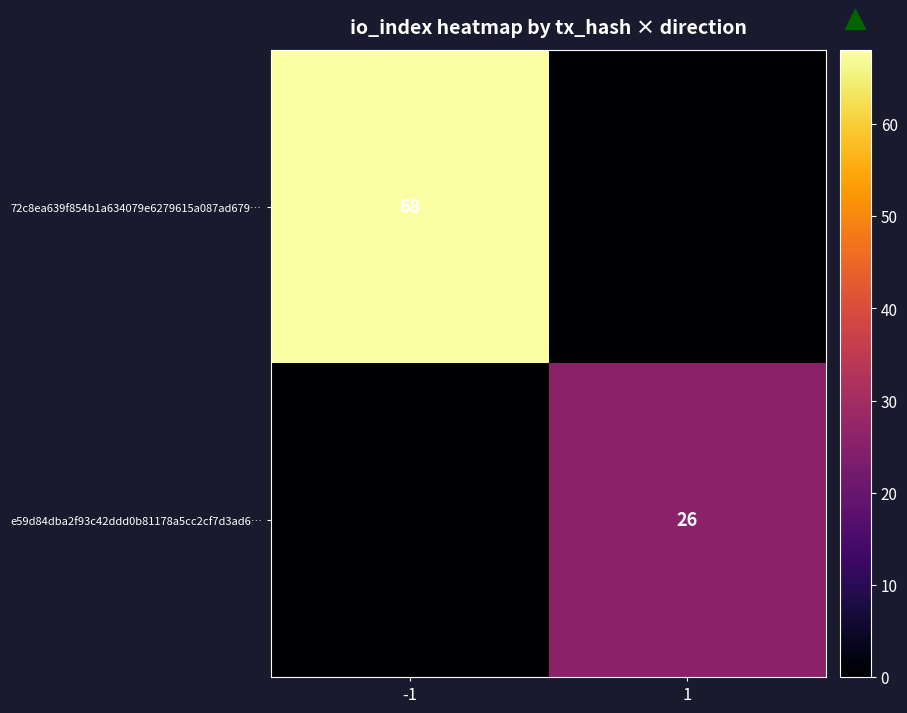

Rank the series by their average value, from lowest to highest.

e59d84dba2f93c42ddd0b81178a5cc2cf7d3ad6…, 72c8ea639f854b1a634079e6279615a087ad679…